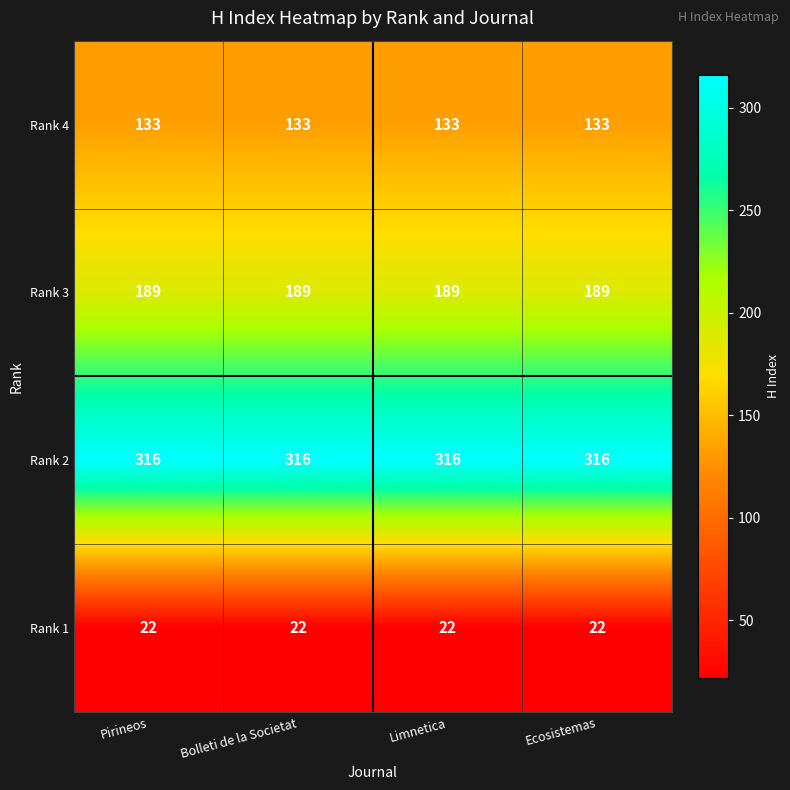

List the series in order of their peak value, lowest first.

Rank 1, Rank 4, Rank 3, Rank 2